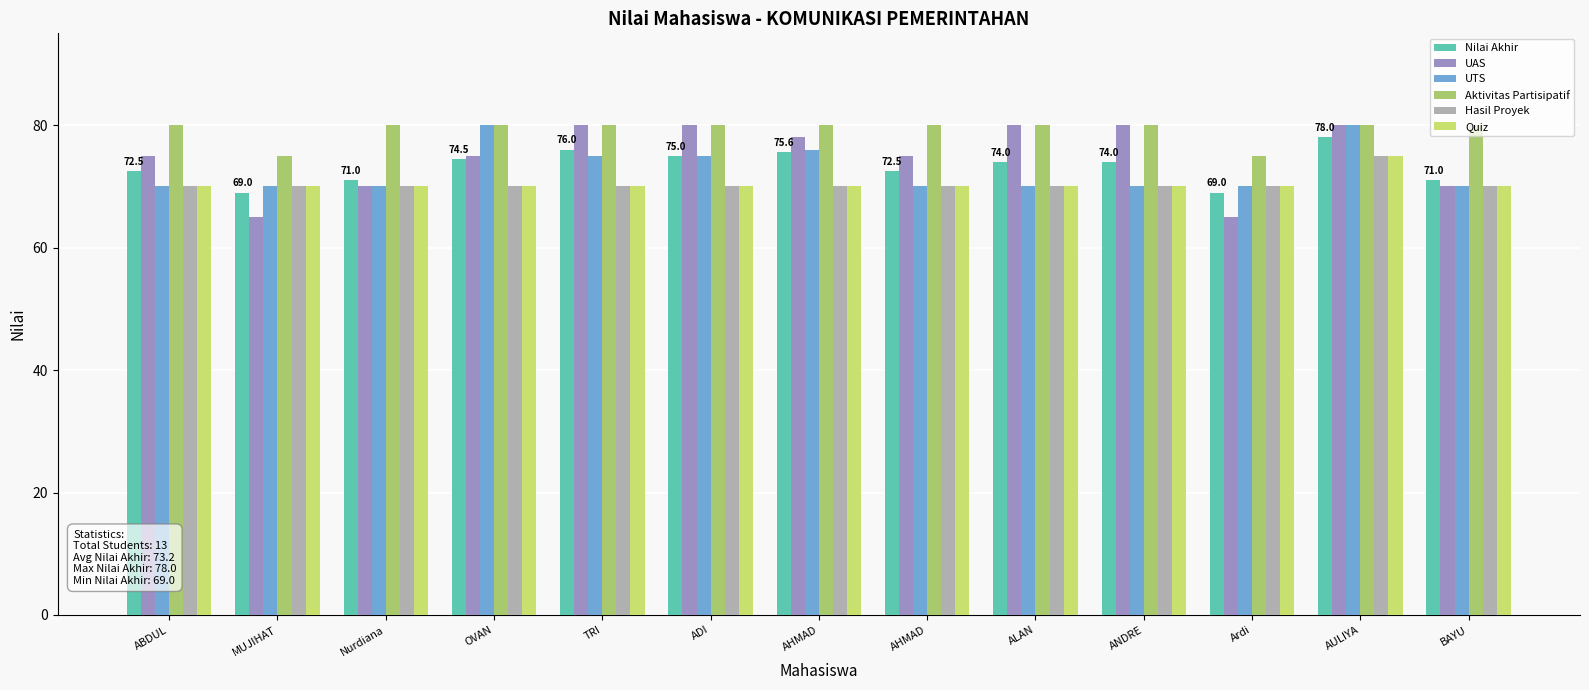

What is the maximum value shown in the chart?

80.0